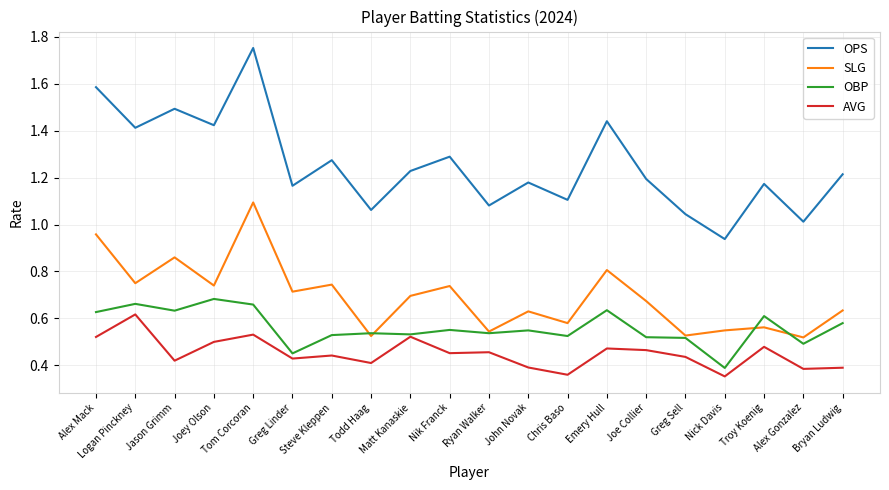

True or false: AVG and OPS intersect in this chart.

False